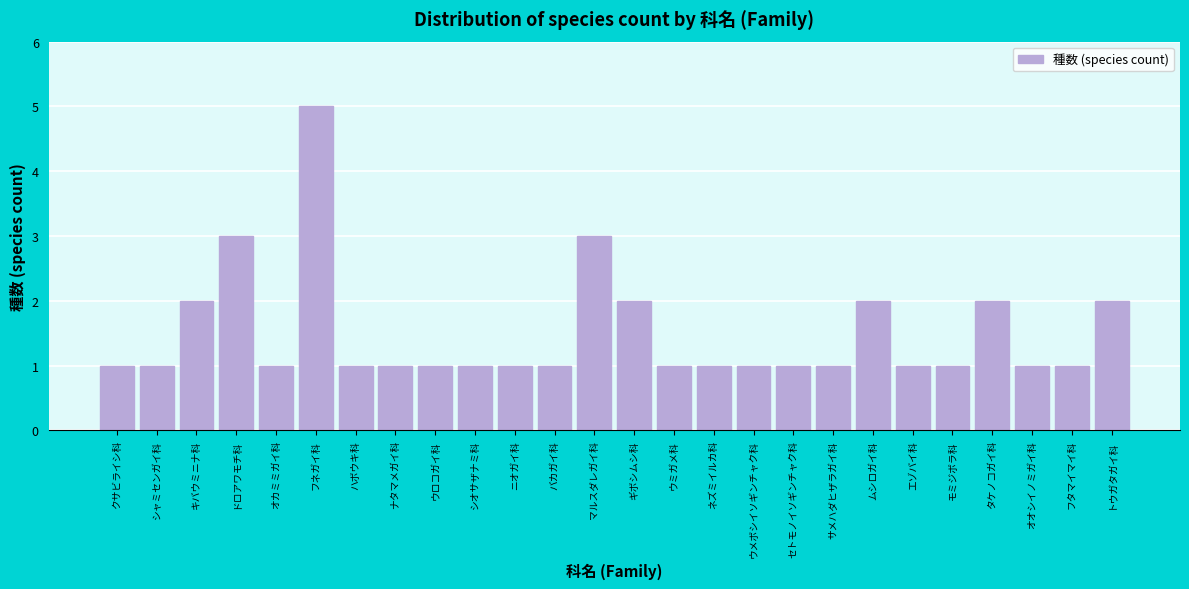

Reading left to right, transcribe all the data shown in this chart.

1	1	2	3	1	5	1	1	1	1	1	1	3	2	1	1	1	1	1	2	1	1	2	1	1	2